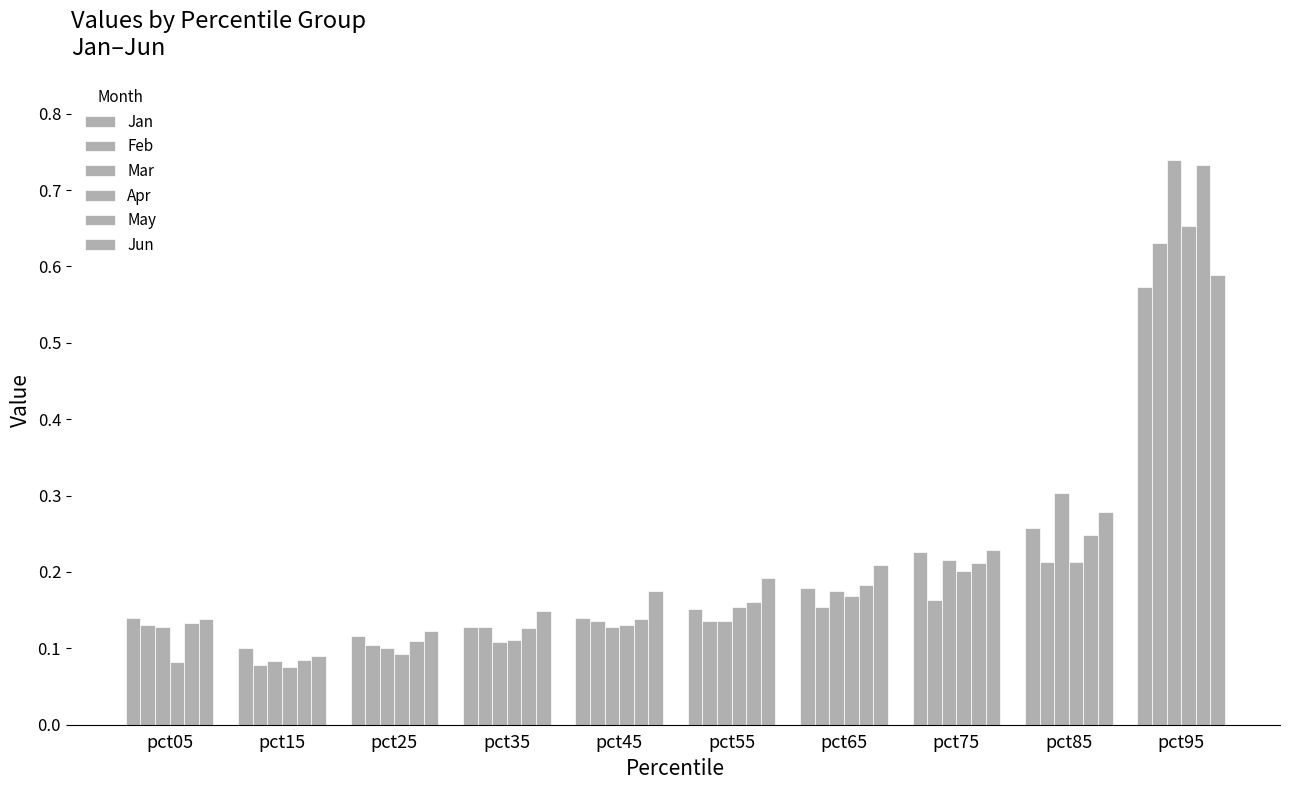

Which category has the lowest value in the May series?

pct15